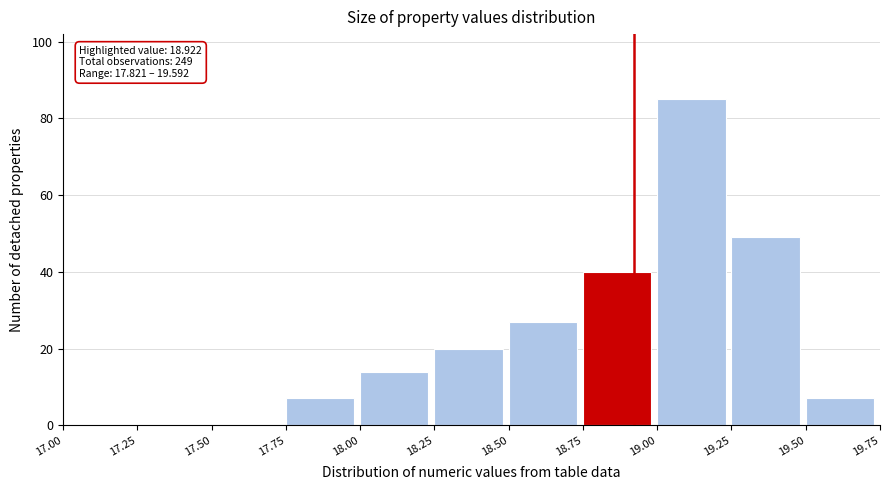

Which range on the x-axis has the tallest bar?

19.00 to 19.25